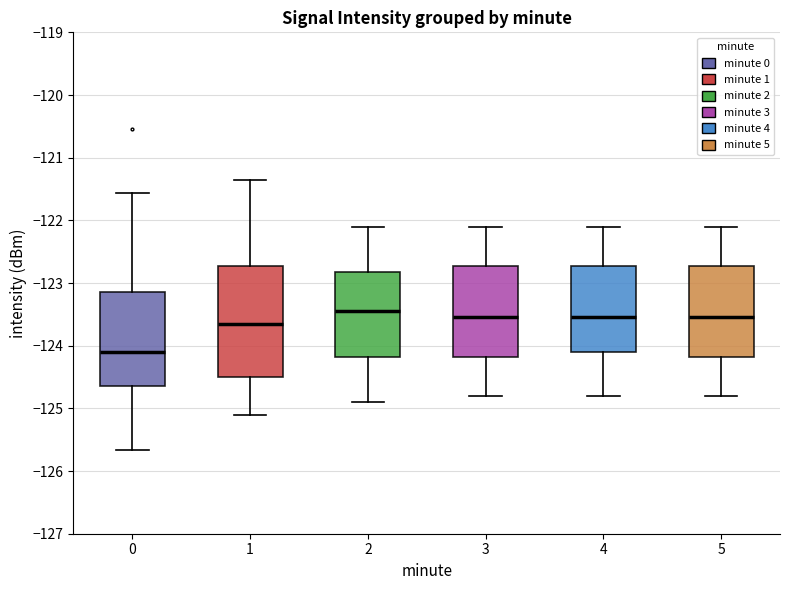

Reading left to right, transcribe this box plot: for each box, give where its median line is, the range the box spans, and where its two whiskers end, as read against the y-axis. The values are not printed on the chart, so give them approximately, as read against the axis.

0: median -124.1, box -124.6 to -123.1, whiskers -125.7 to -121.6
1: median -123.6, box -124.5 to -122.7, whiskers -125.1 to -121.4
2: median -123.4, box -124.2 to -122.8, whiskers -124.9 to -122.1
3: median -123.5, box -124.2 to -122.7, whiskers -124.8 to -122.1
4: median -123.5, box -124.1 to -122.7, whiskers -124.8 to -122.1
5: median -123.5, box -124.2 to -122.7, whiskers -124.8 to -122.1